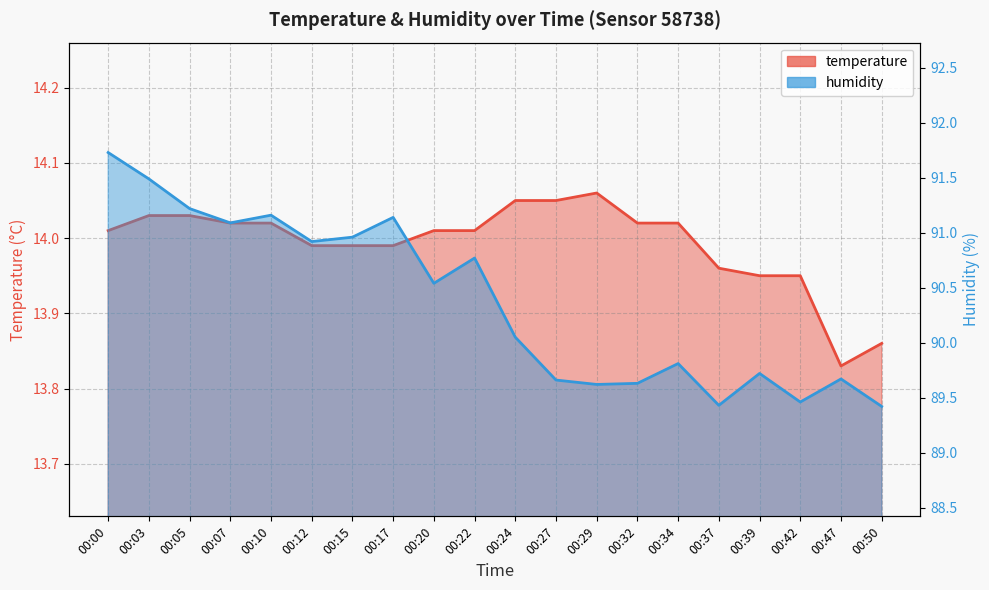

How many distinct data groups are displayed?

2